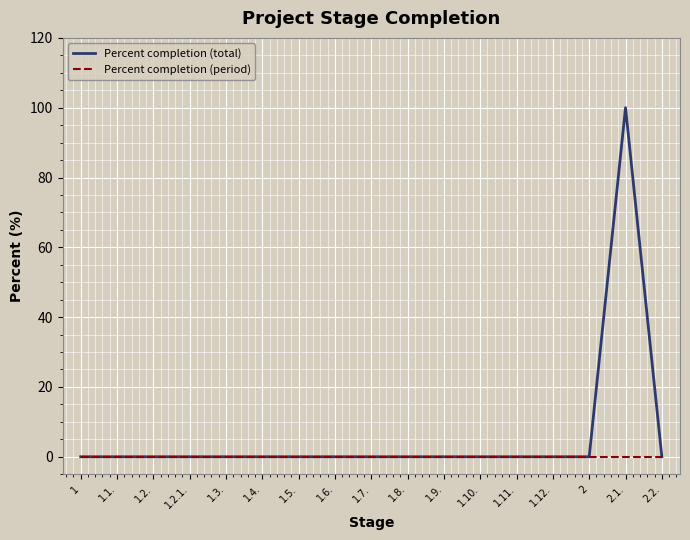

At which category is the sum across all series the highest?

2.1.